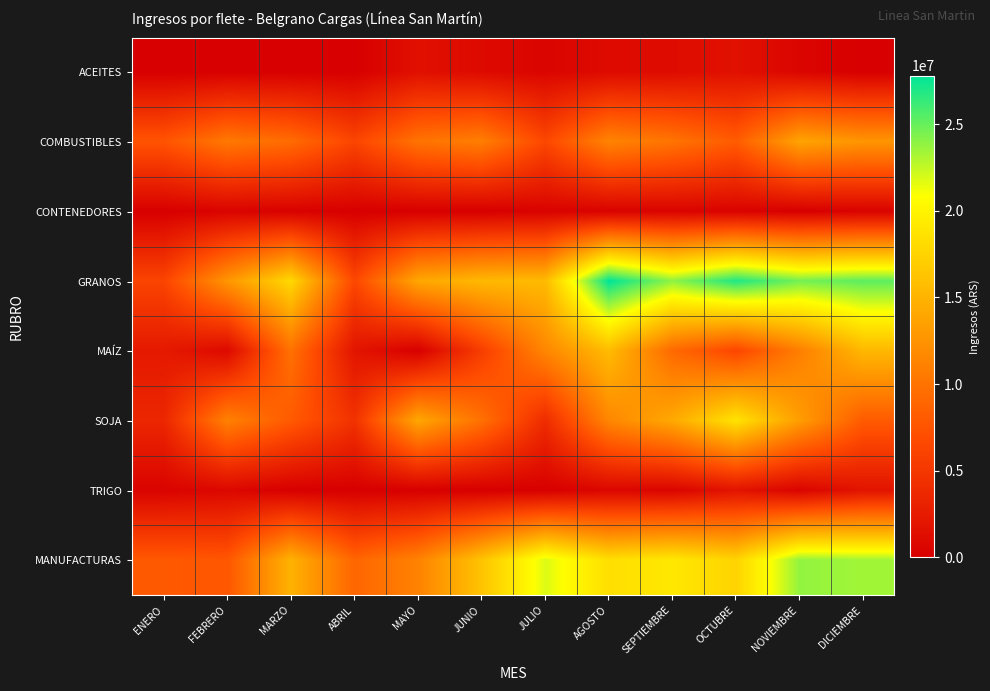

Reading left to right, what are all the values shown in this chart?

ACEITES: ENERO=0	FEBRERO=0	MARZO=0	ABRIL=0	MAYO=1477500	JUNIO=945209	JULIO=505575	AGOSTO=997622	SEPTIEMBRE=1099831	OCTUBRE=1559649	NOVIEMBRE=523017	DICIEMBRE=0
COMBUSTIBLES: ENERO=7526509	FEBRERO=10402975	MARZO=9403532	ABRIL=6273992	MAYO=9981763	JUNIO=10875958	JULIO=6500670	AGOSTO=11304131	SEPTIEMBRE=10067701	OCTUBRE=8163858	NOVIEMBRE=13761300	DICIEMBRE=12638732
CONTENEDORES: ENERO=0	FEBRERO=354776	MARZO=218693	ABRIL=0	MAYO=0	JUNIO=0	JULIO=280945	AGOSTO=278845	SEPTIEMBRE=387337	OCTUBRE=333406	NOVIEMBRE=0	DICIEMBRE=313111
GRANOS: ENERO=6229883	FEBRERO=12679450	MARZO=17867369	ABRIL=6474516	MAYO=14024894	JUNIO=15389083	JULIO=15561590	AGOSTO=27817729	SEPTIEMBRE=23879895	OCTUBRE=26929528	NOVIEMBRE=24605494	DICIEMBRE=25243641
MAÍZ: ENERO=2336809	FEBRERO=844773	MARZO=9823629	ABRIL=1902202	MAYO=0	JUNIO=5608981	JULIO=11508671	AGOSTO=15631180	SEPTIEMBRE=9224475	OCTUBRE=6354697	NOVIEMBRE=10878127	DICIEMBRE=15343103
SOJA: ENERO=3516585	FEBRERO=11095899	MARZO=8043740	ABRIL=4572314	MAYO=14024894	JUNIO=9780102	JULIO=4052919	AGOSTO=11525341	SEPTIEMBRE=14159507	OCTUBRE=18750069	NOVIEMBRE=13284222	DICIEMBRE=8091729
TRIGO: ENERO=376489	FEBRERO=738778	MARZO=0	ABRIL=0	MAYO=0	JUNIO=0	JULIO=0	AGOSTO=661209	SEPTIEMBRE=495913	OCTUBRE=1824761	NOVIEMBRE=443145	DICIEMBRE=1808809
MANUFACTURAS: ENERO=7948430	FEBRERO=7716837	MARZO=14928918	ABRIL=8879011	MAYO=11162365	JUNIO=16252202	JULIO=21805704	AGOSTO=18352254	SEPTIEMBRE=19094225	OCTUBRE=17475738	NOVIEMBRE=23771014	DICIEMBRE=23367004